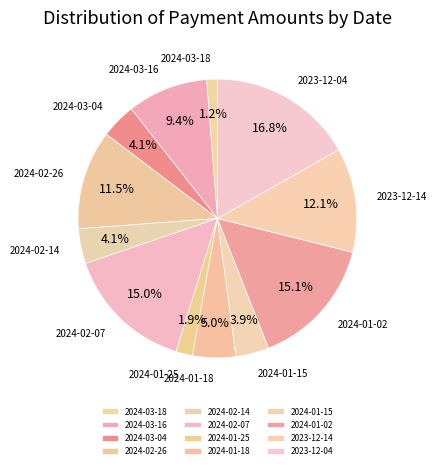

What percentage is NOT represented by 2024-03-04?

95.9%